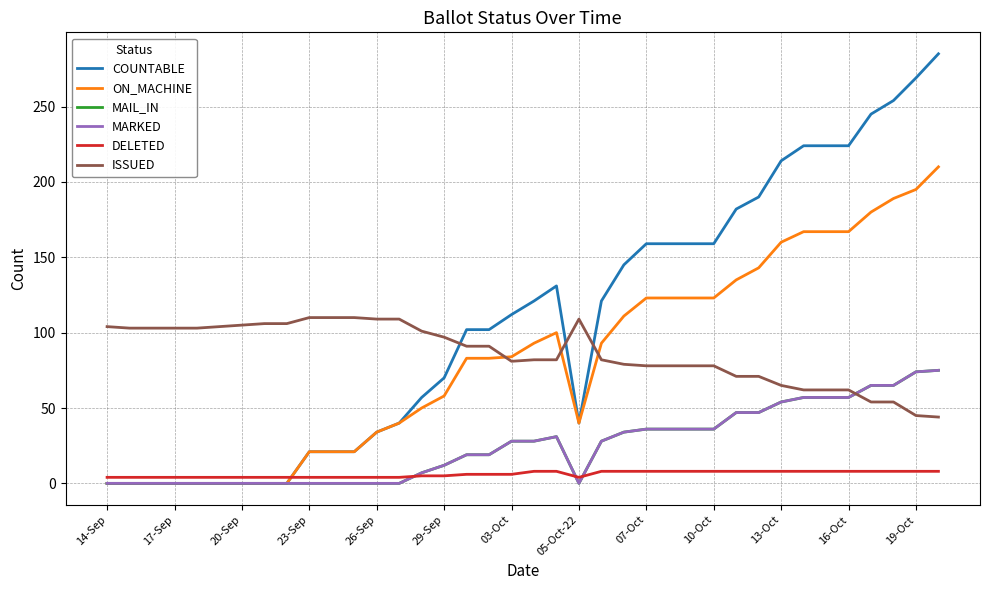

Does the chart have visible grid lines?

Yes